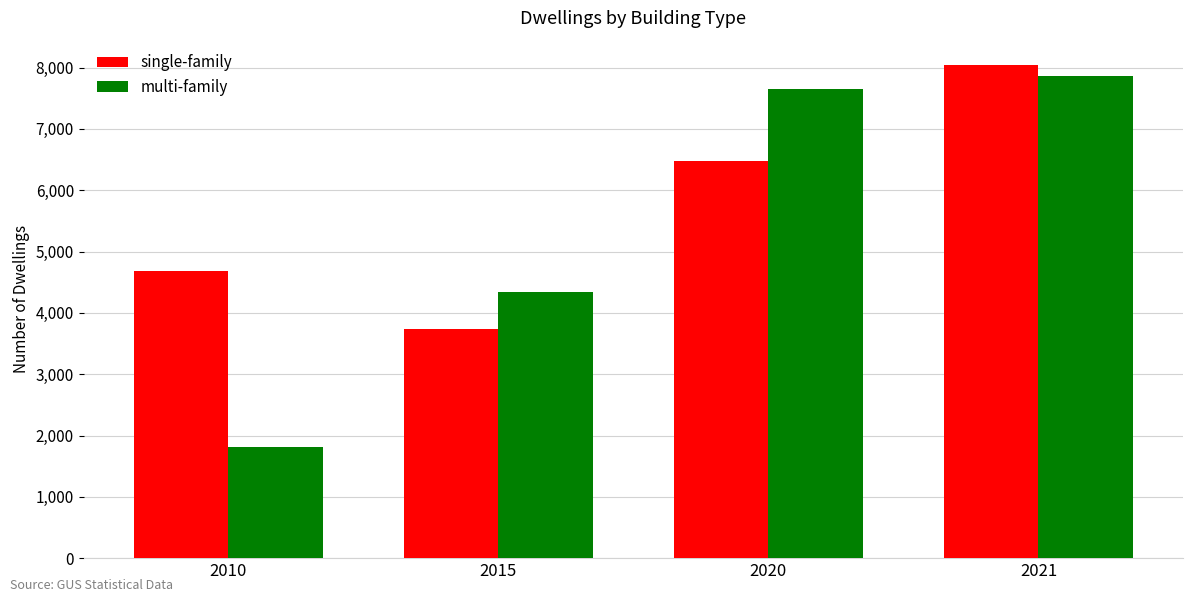

Is the value of single-family at 2020 greater than the value of multi-family at 2021?

No